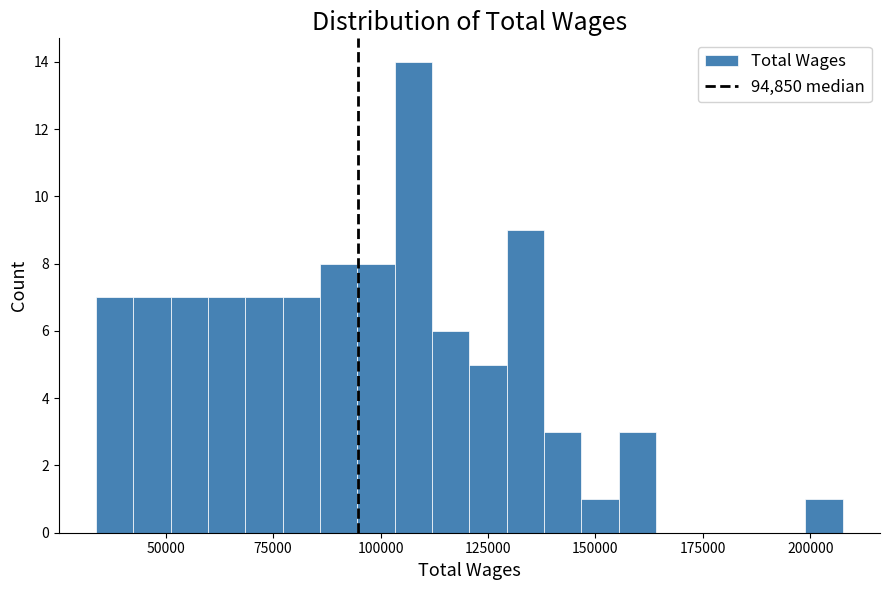

Read against the x-axis, roughly where is the centre of the tallest bar?

110000